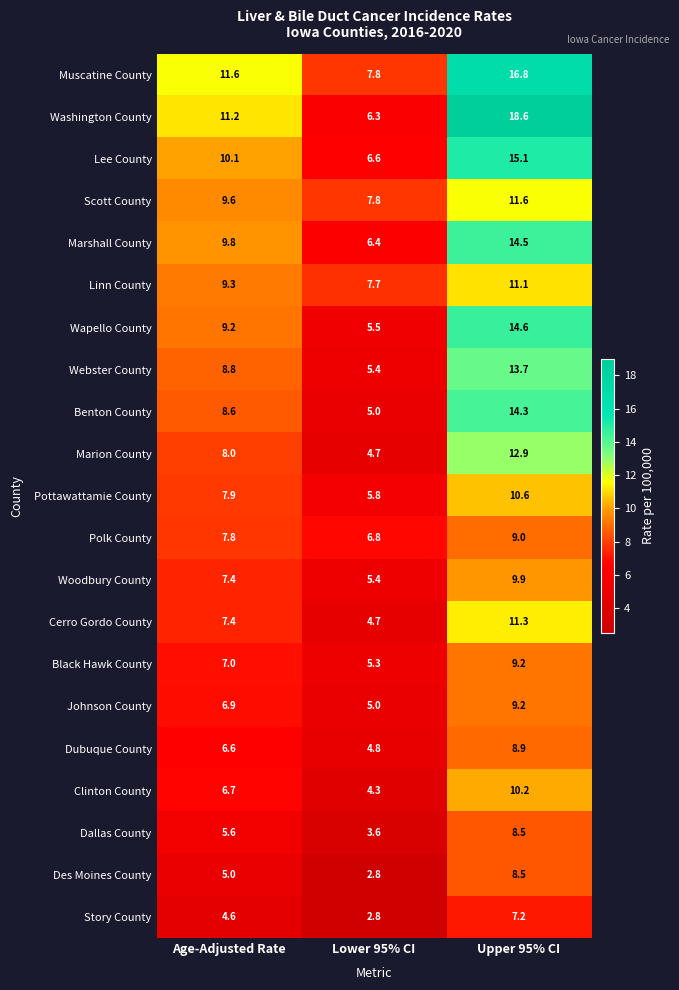

At which label does Scott County first exceed 9?

Age-Adjusted Rate